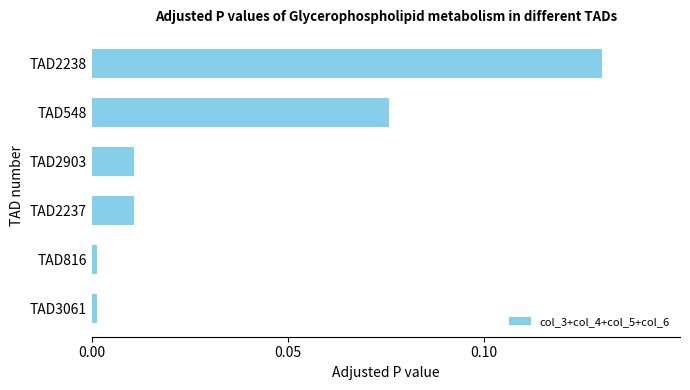

True or false: the data shows 0.0 at TAD3061.

True